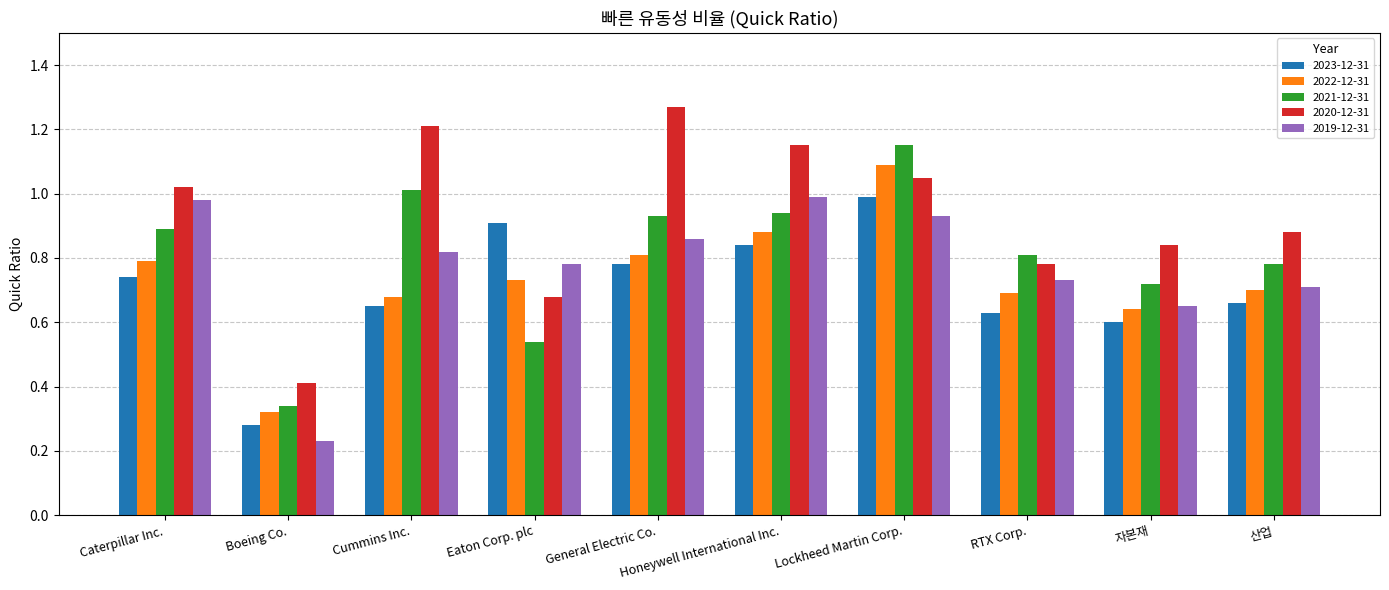

Is the value of 2019-12-31 at Caterpillar Inc. greater than the value of 2020-12-31 at 산업?

Yes